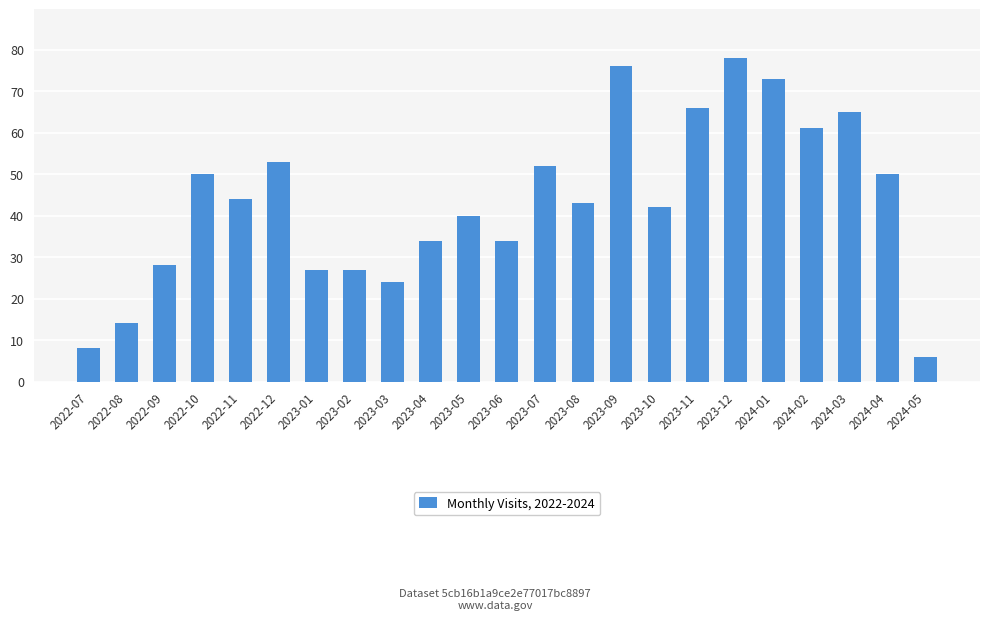

Reading left to right, what are all the values shown in this chart?

8	14	28	50	44	53	27	27	24	34	40	34	52	43	76	42	66	78	73	61	65	50	6